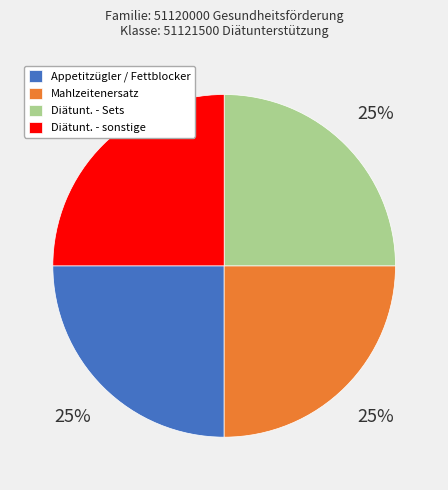

To the nearest percent, what portion does Appetitzügler / Fettblocker represent?

25%